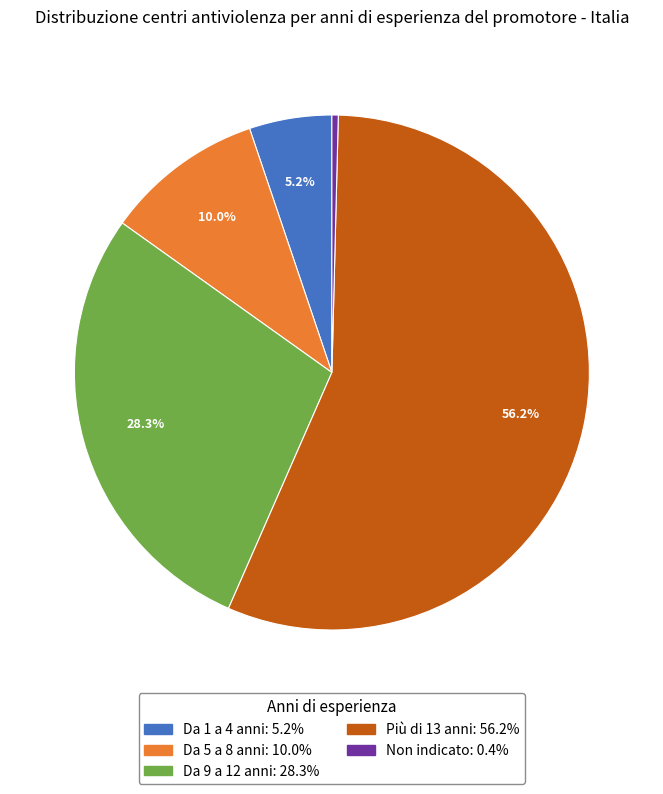

True or false: Da 1 a 4 anni accounts for 1% of the total.

False